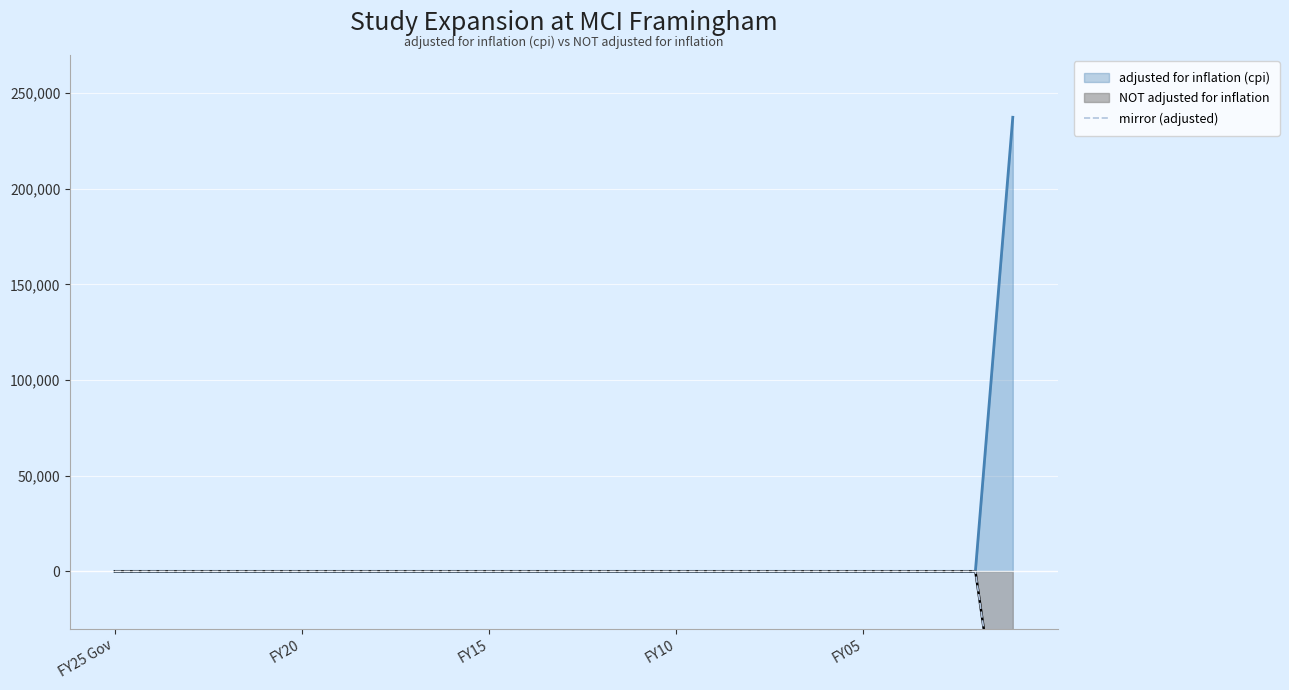

Does the chart display data point markers on the line(s)?

No